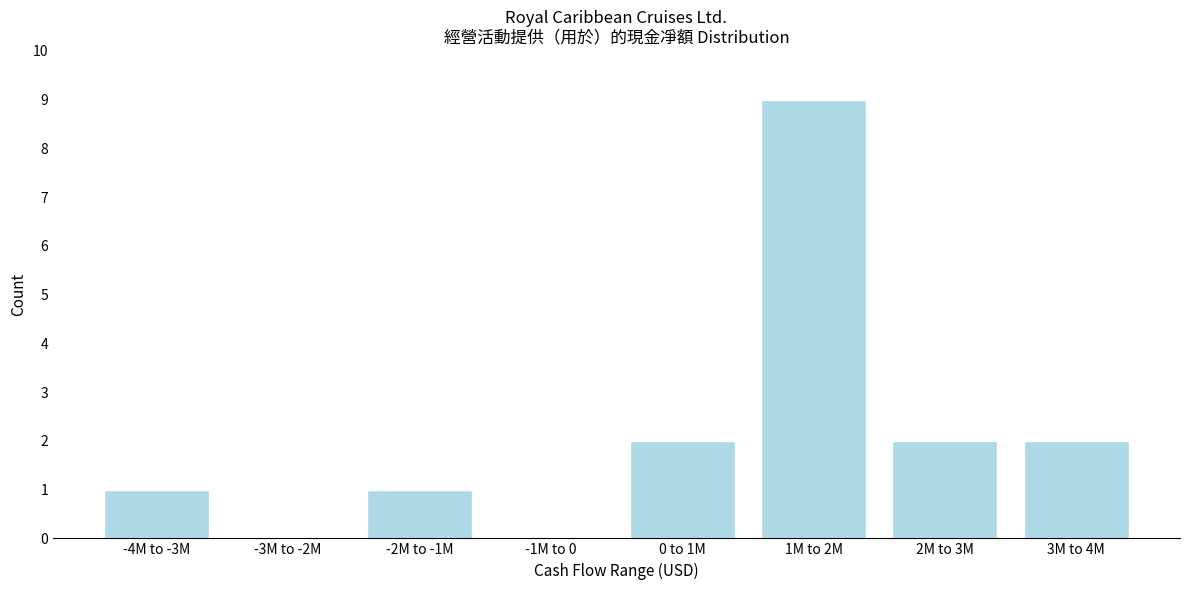

Reading right to left, what are all the values shown in this chart?

3M to 4M=2	2M to 3M=2	1M to 2M=9	0 to 1M=2	-1M to 0=0	-2M to -1M=1	-3M to -2M=0	-4M to -3M=1